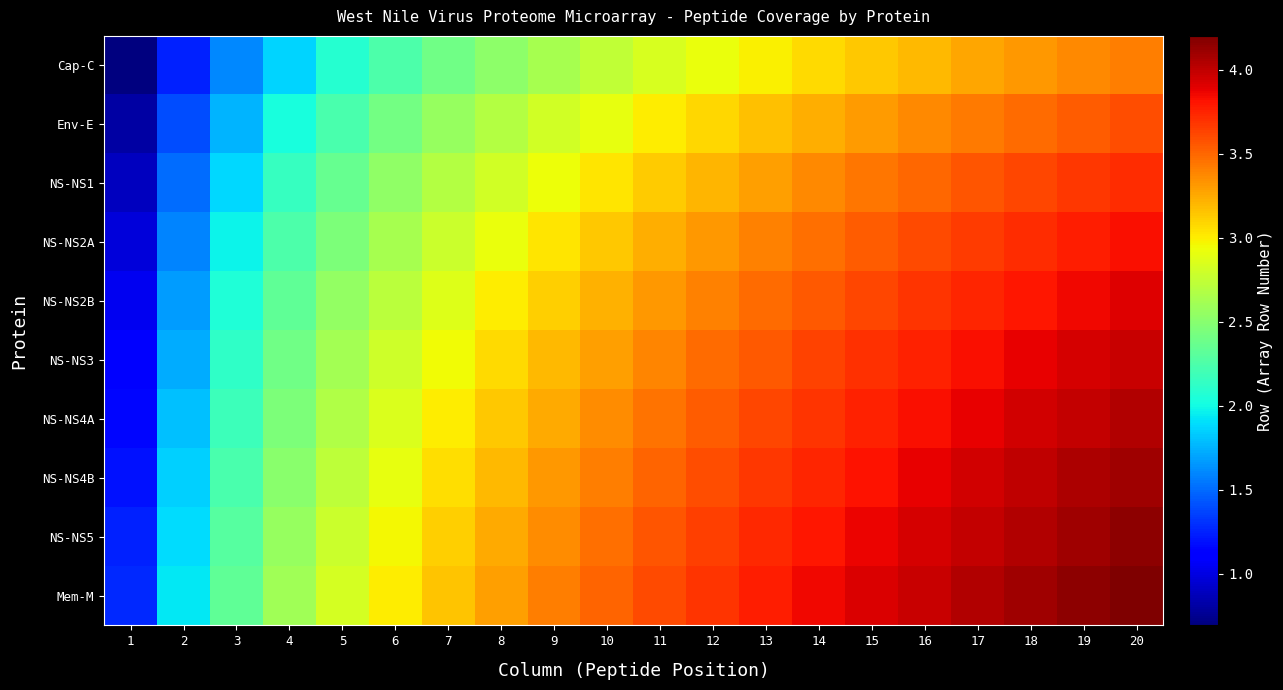

How many categories are shown in the chart?

20